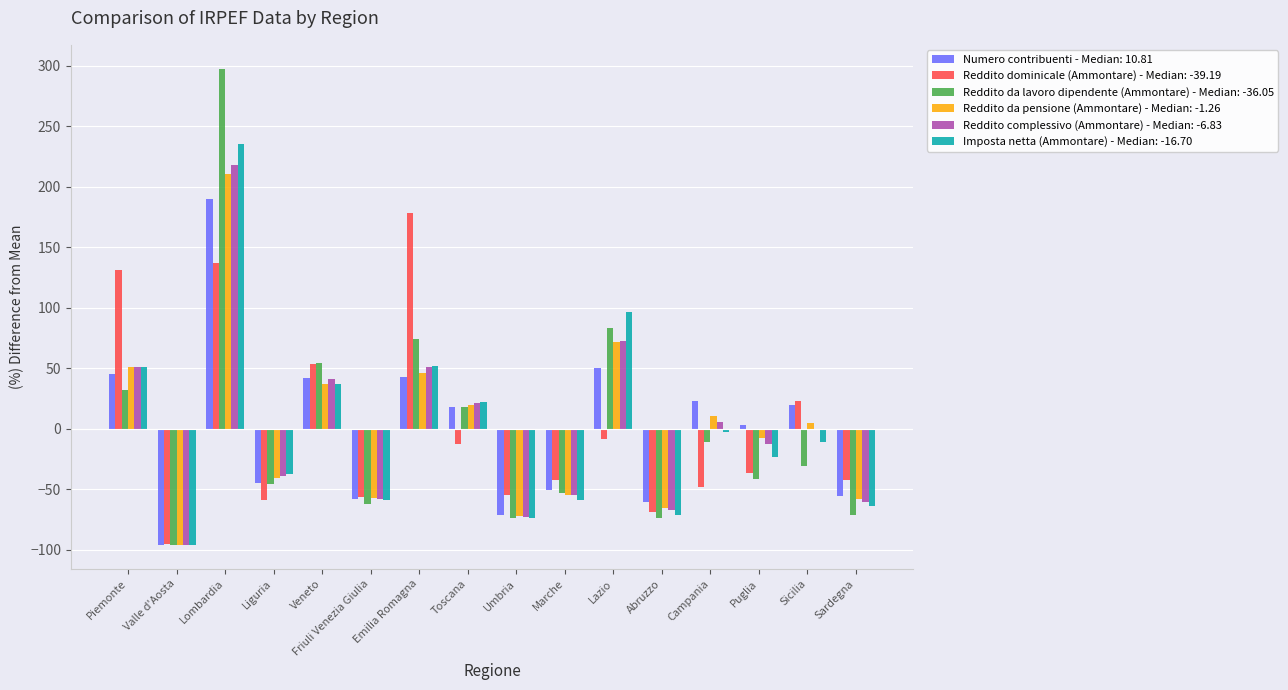

Which series changed the most between Piemonte and Abruzzo?

Reddito dominicale (Ammontare) - Median: -39.19